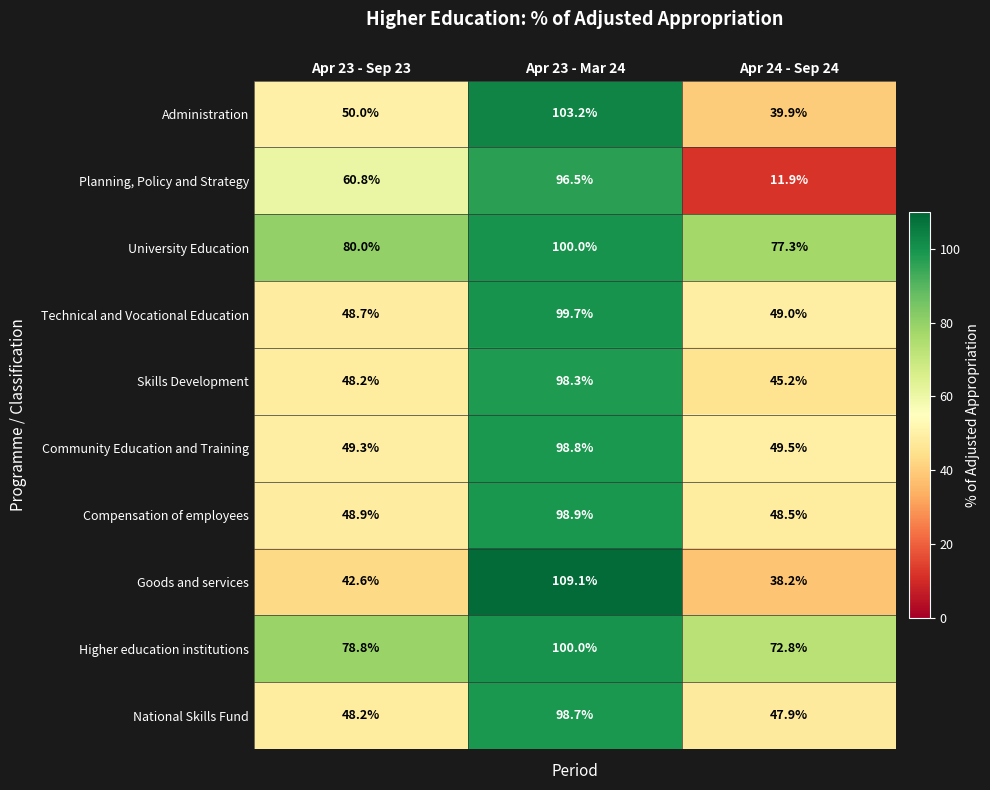

At how many categories does at least one series exceed 42?

3